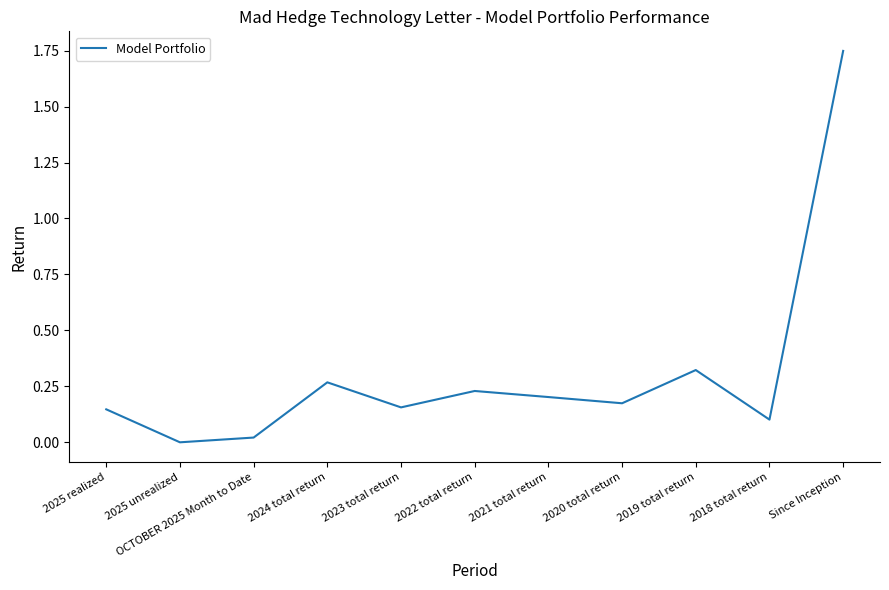

Which has a higher value, 2021 total return or 2024 total return?

2024 total return